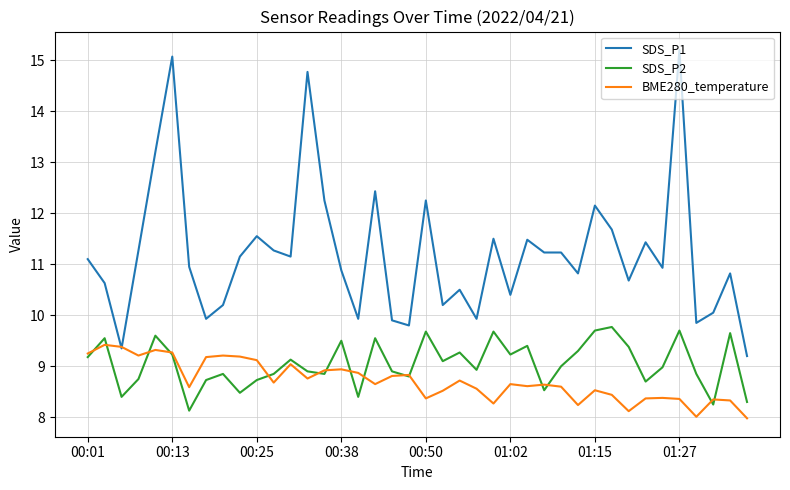

What is the smallest value displayed?

8.0